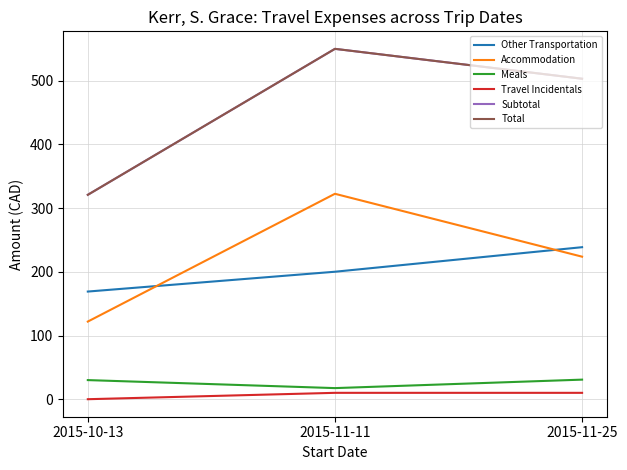

The Accommodation series shows 121.9 at 2015-10-13. True or false?

True